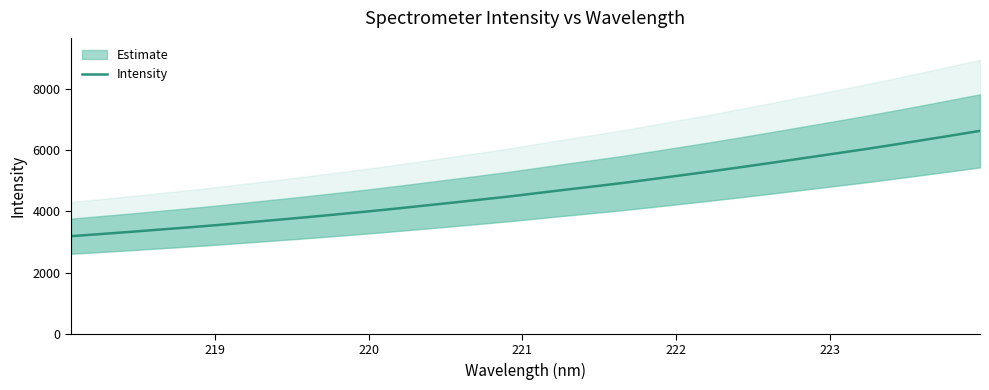

True or false: the data has more than 1 interior local peaks.

False